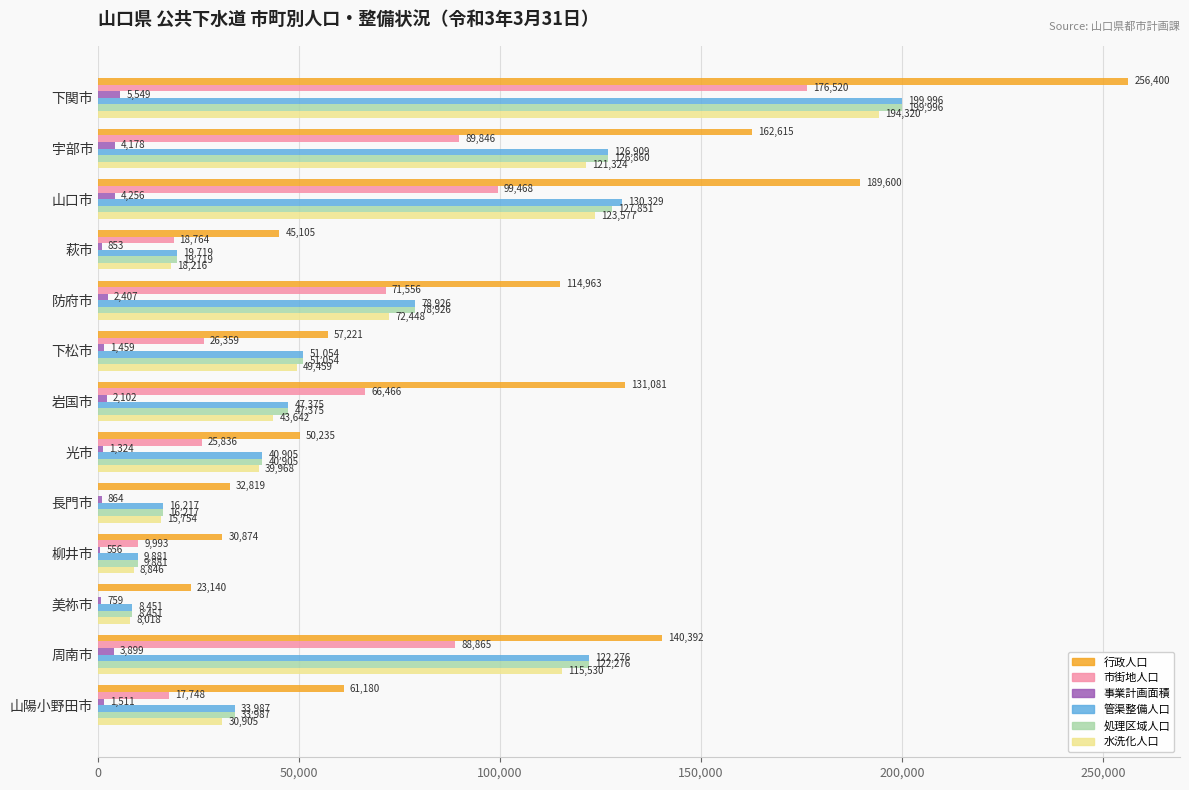

The 市街地人口 series shows 0.0 at 長門市. True or false?

True